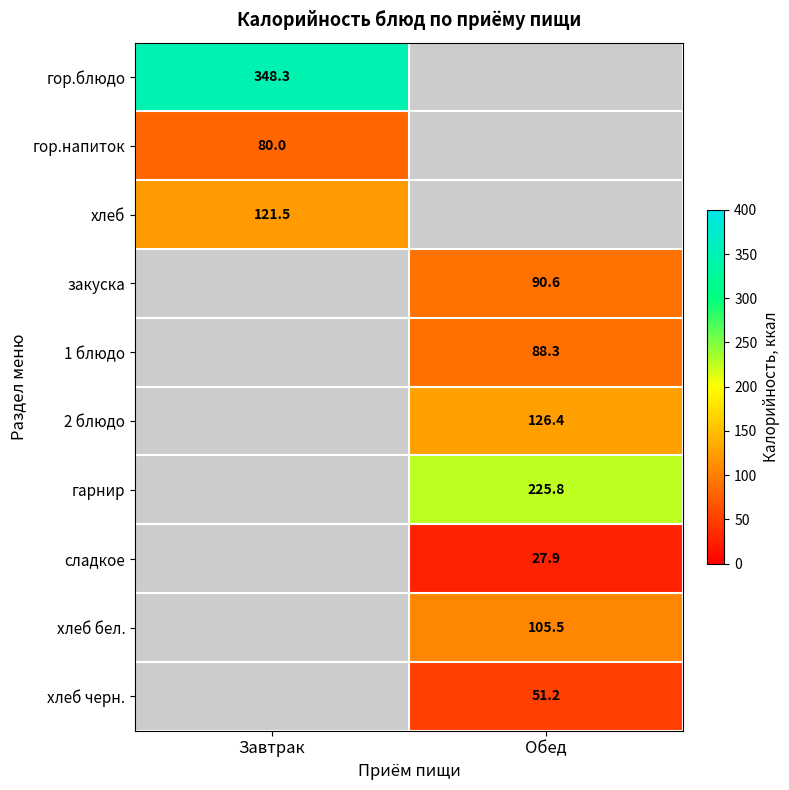

The сладкое series shows 27.9 at Обед. True or false?

True